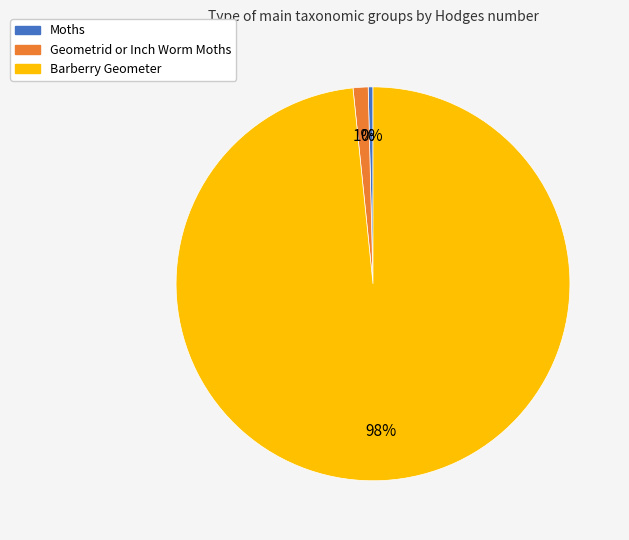

Which category accounts for the majority?

Barberry Geometer